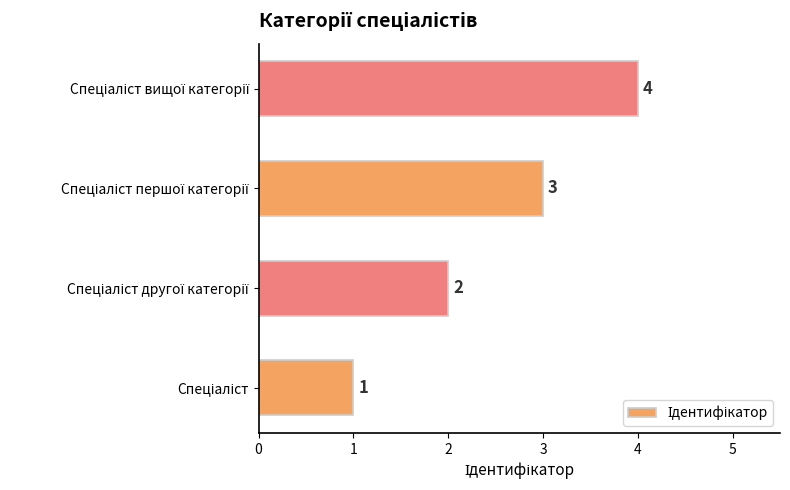

How many distinct data groups are displayed?

1